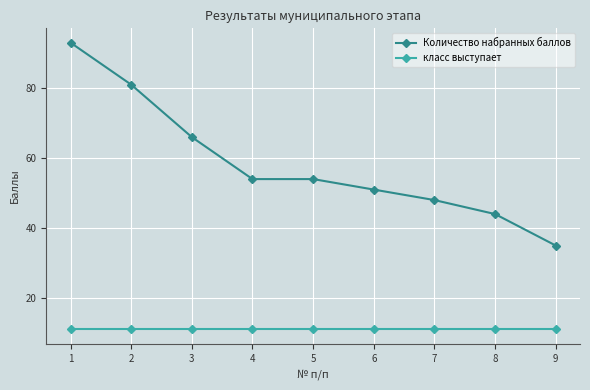

Does the chart display data point markers on the line(s)?

Yes